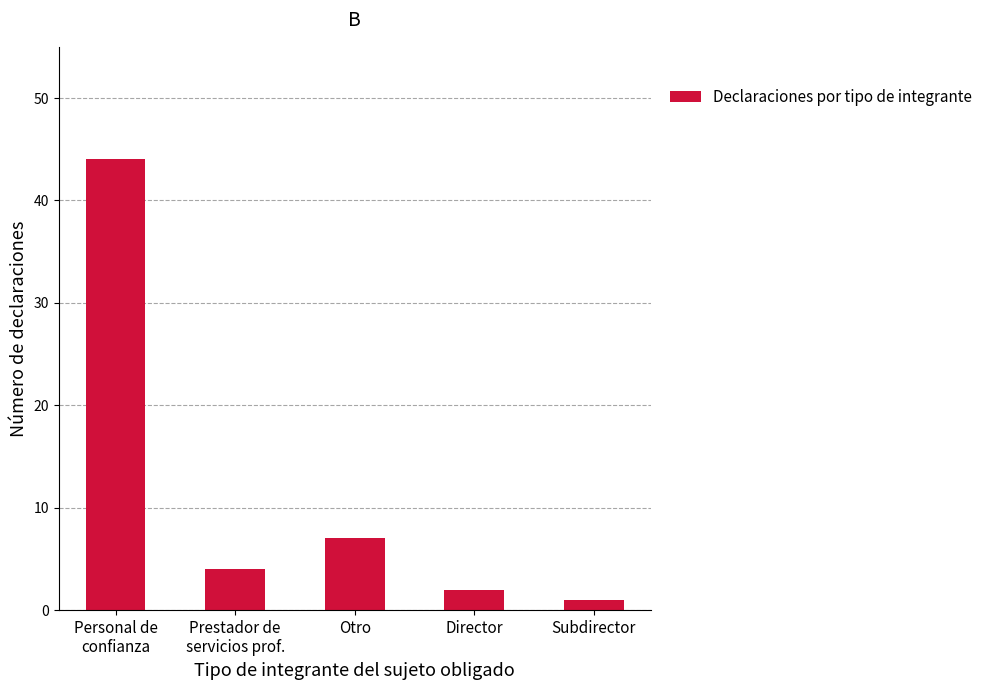

What is the difference between the values at Subdirector and Personal de
confianza?

43